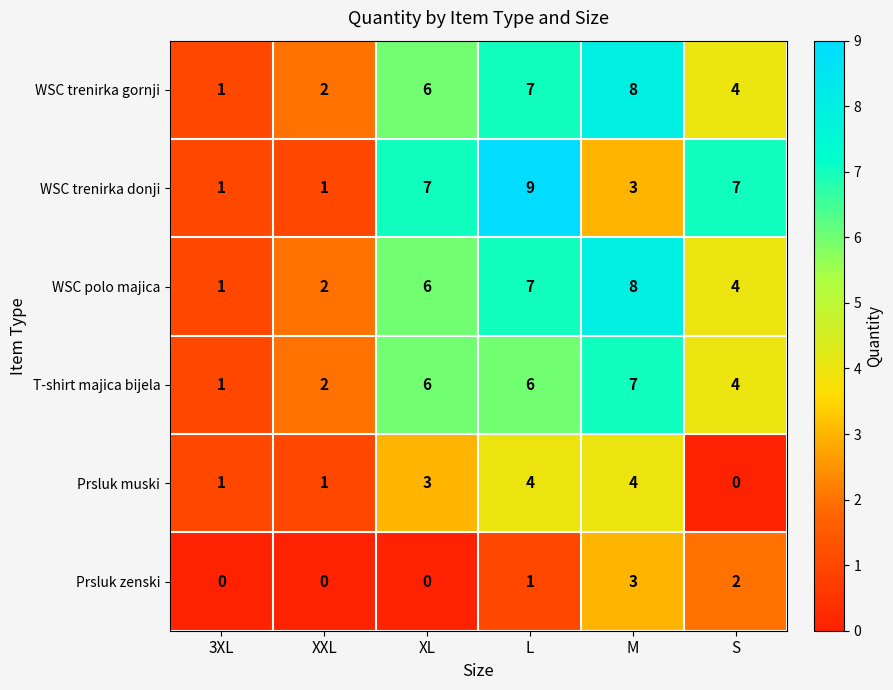

How many categories are shown in the chart?

6